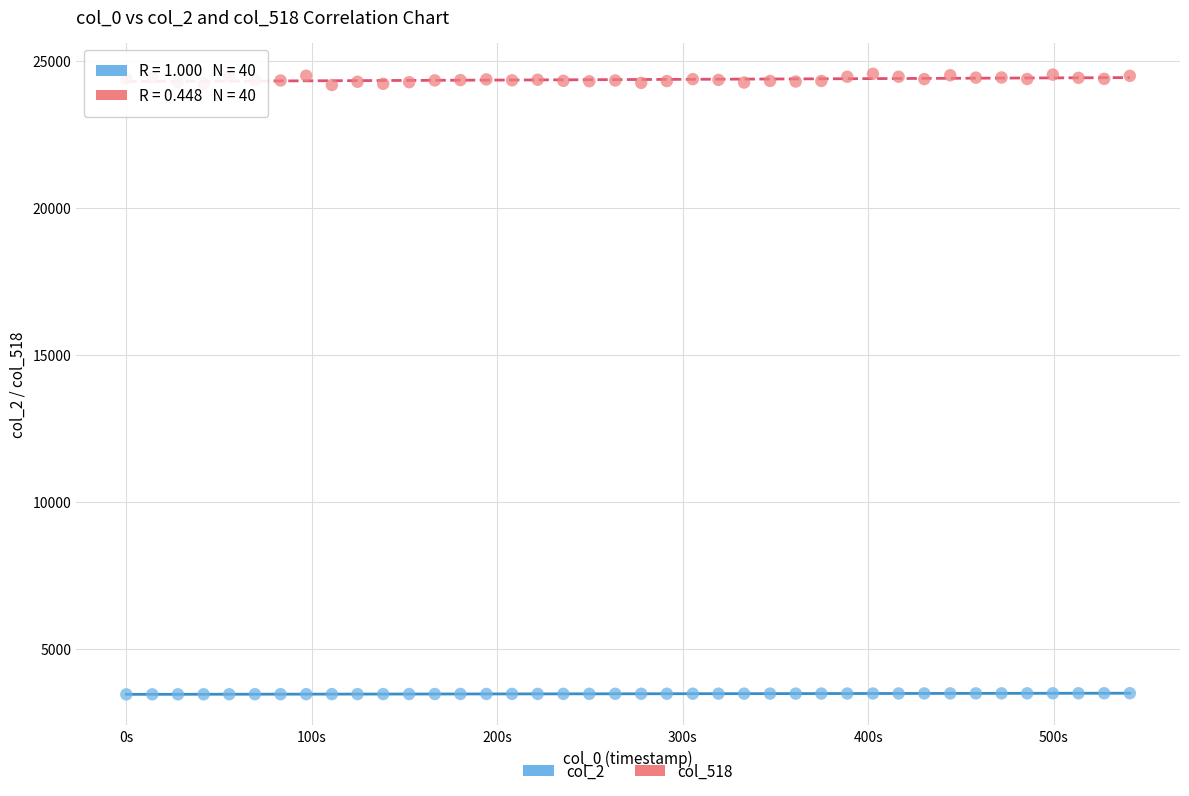

Across all data points, what is the range of Y values (max minus min)?

21101